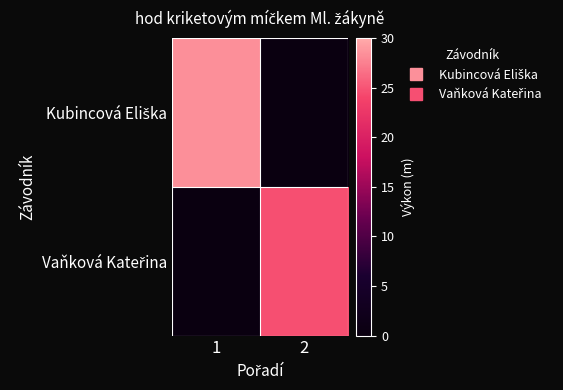

At how many categories does at least one series exceed 18?

2